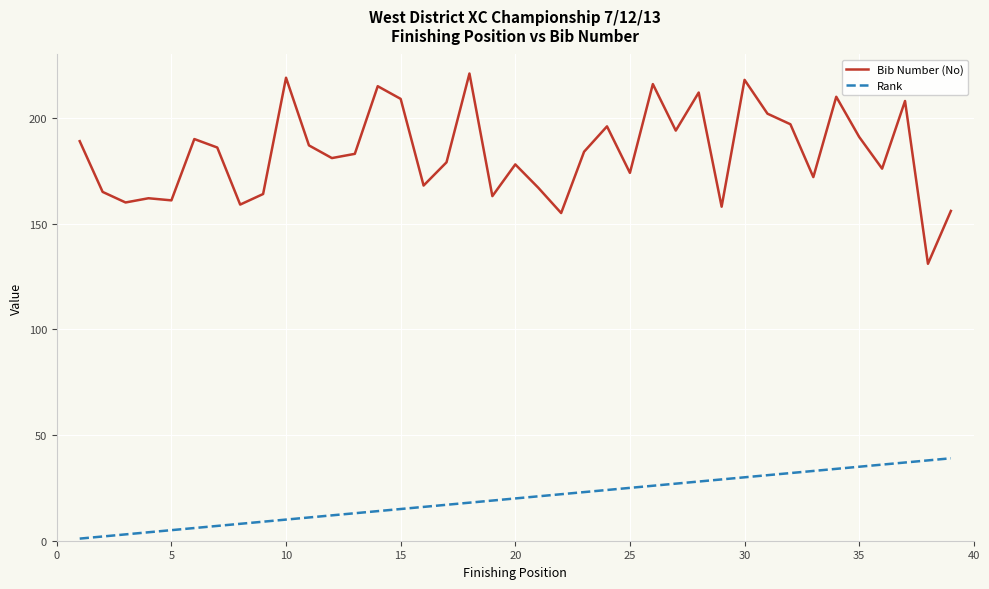

Which series has the largest total across all categories?

Bib Number (No)